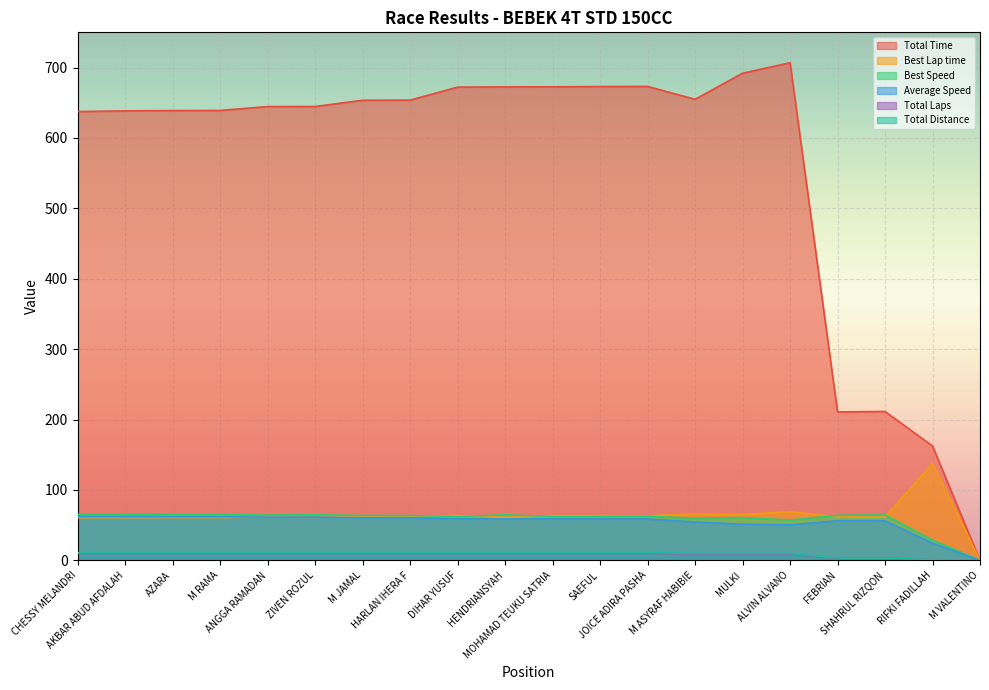

What is the label of the 1st point from the left?

CHESSY MELANDRI